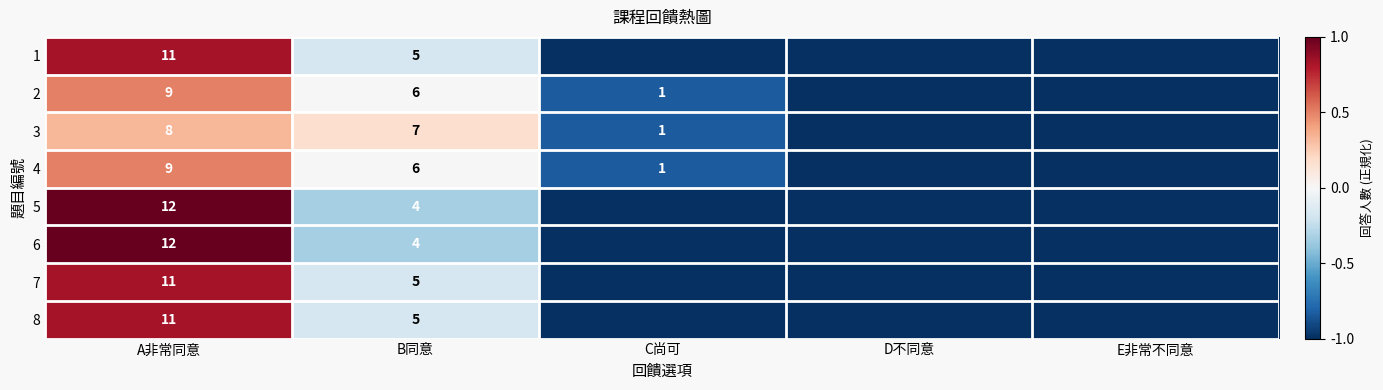

True or false: 1 has a value of 5 at B同意.

True